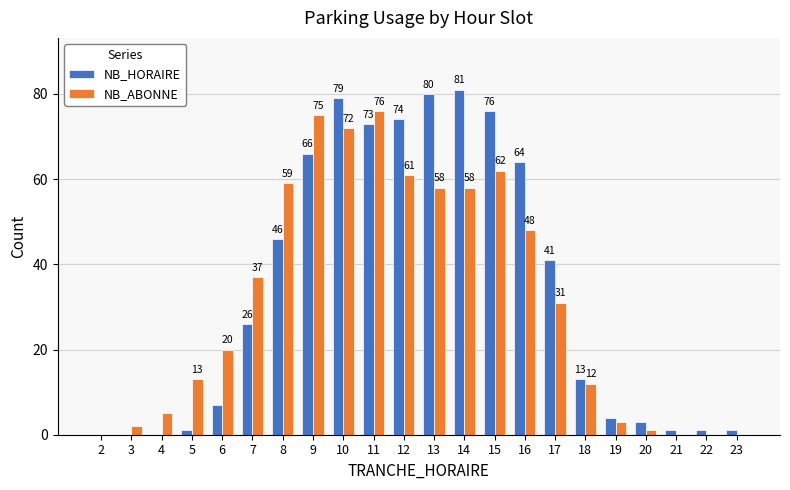

How many distinct data groups are displayed?

2